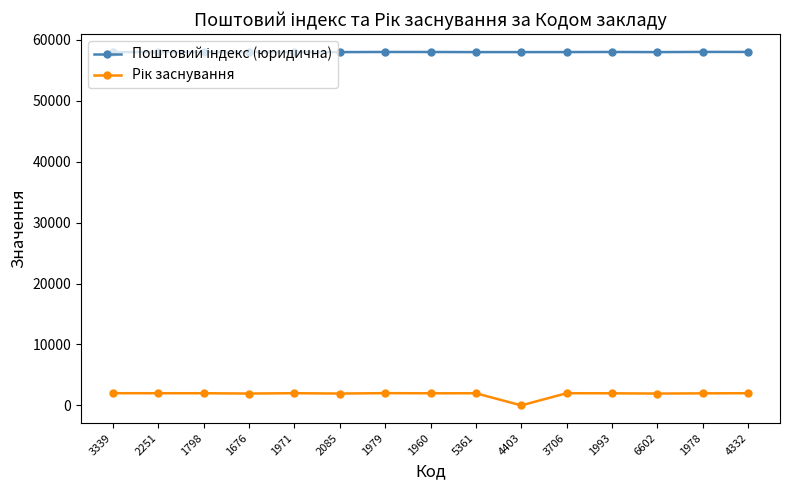

Does the chart display data point markers on the line(s)?

Yes